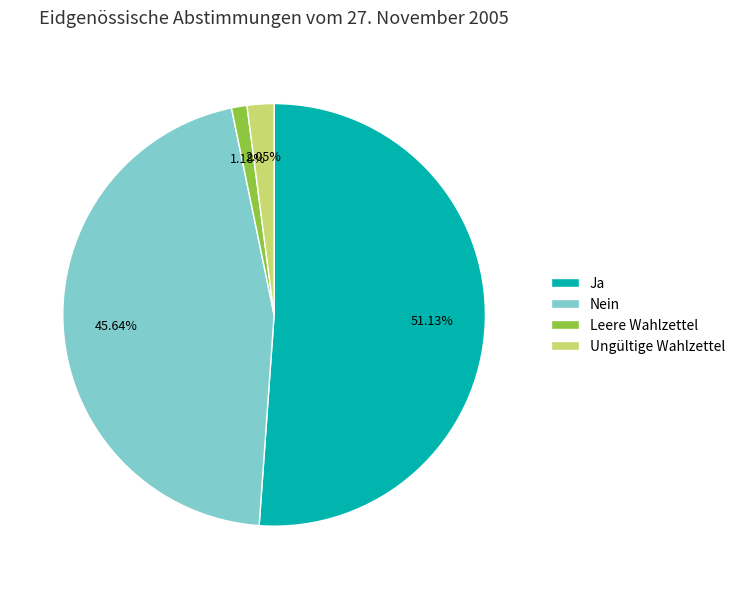

Is there a majority slice in this chart?

Yes